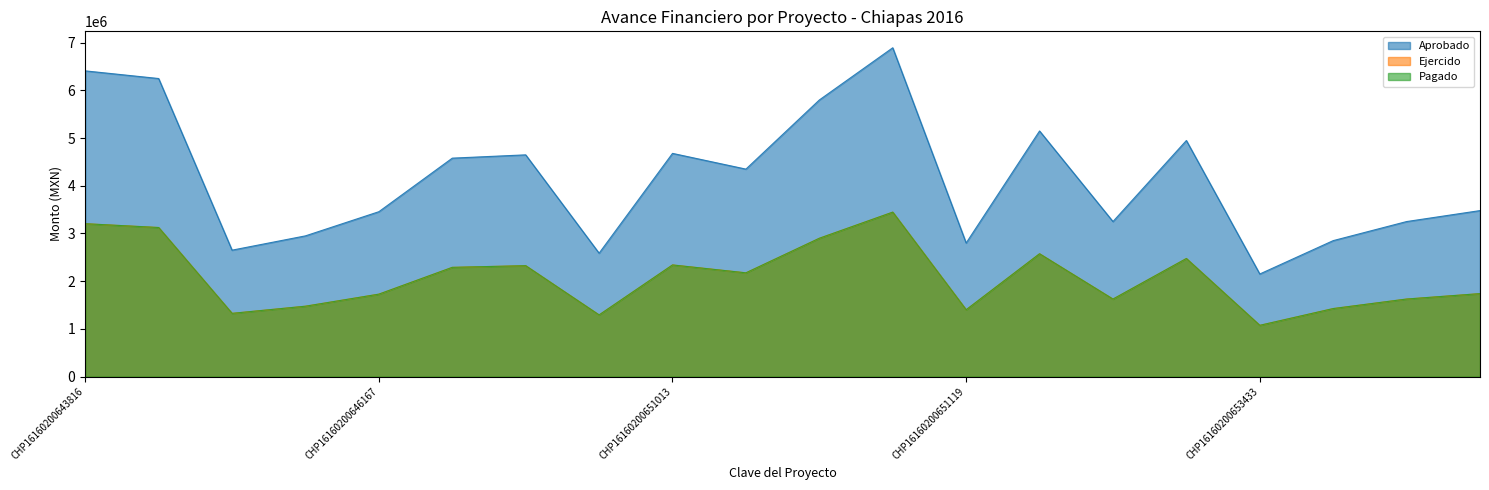

What is the difference between the maximum and second lowest values in the Pagado series?

2155857.2